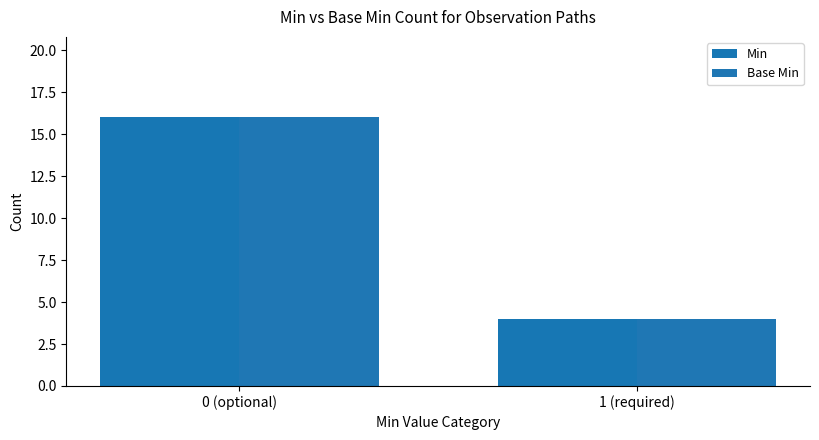

How many bars are there in each group?

2